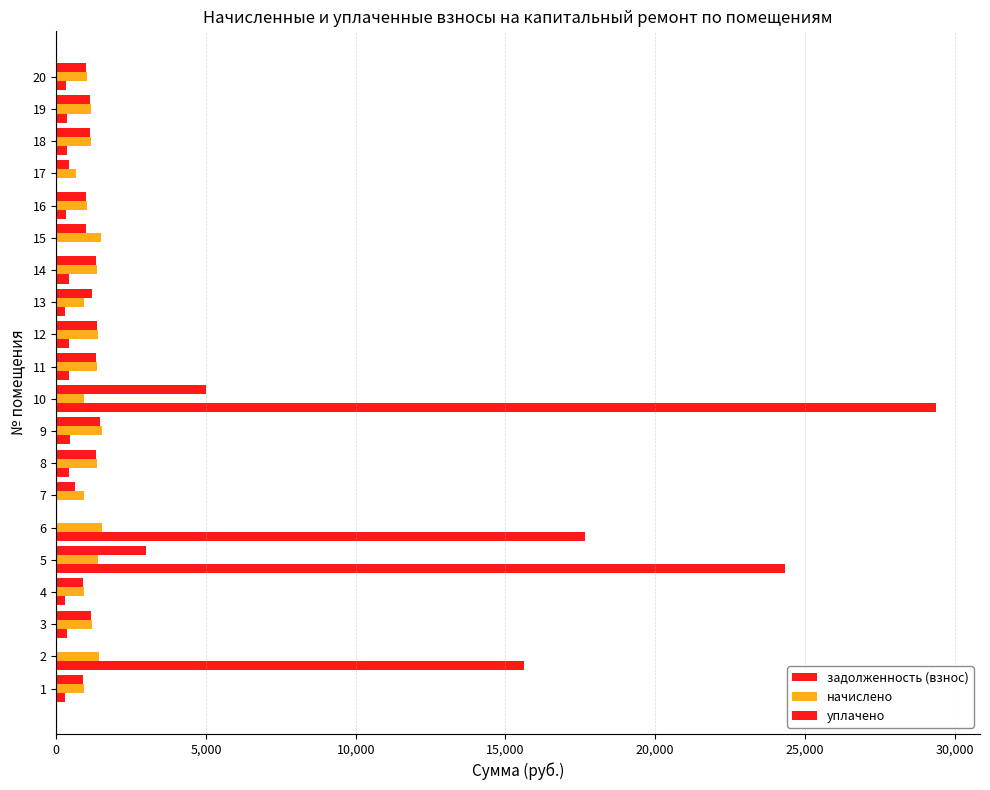

What is the value of the начислено bar at the 16th from the left?

1026.1